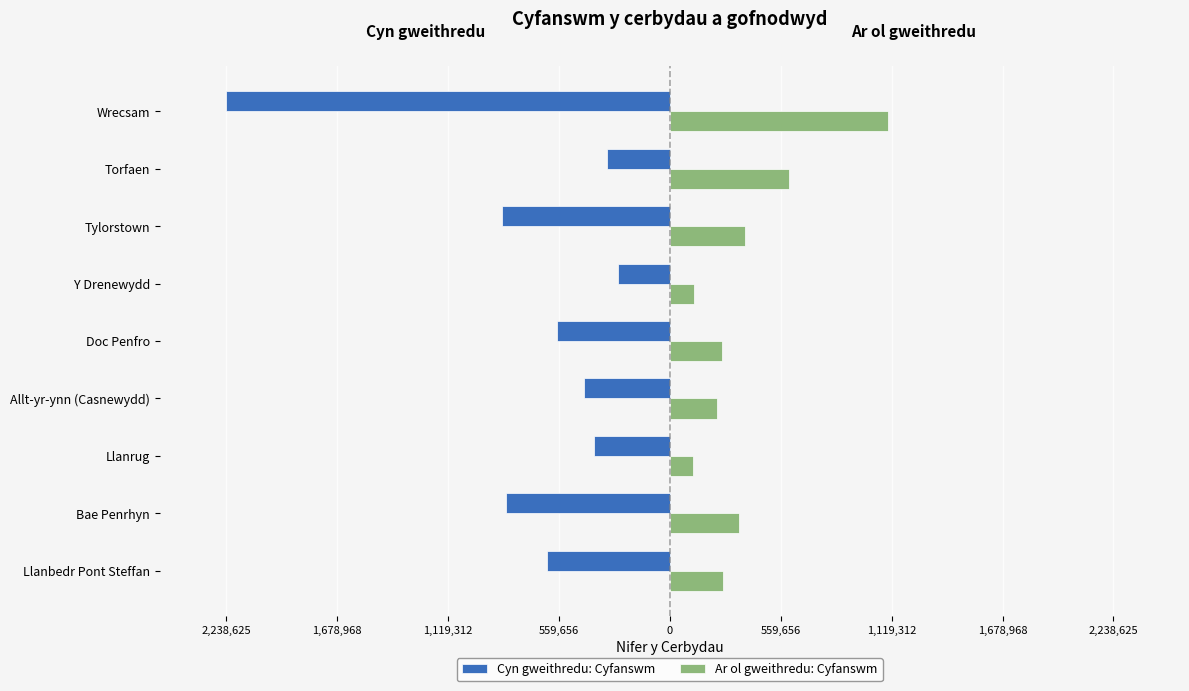

What is the value of the Ar ol gweithredu: Cyfanswm bar at the 4th from the left?

235753